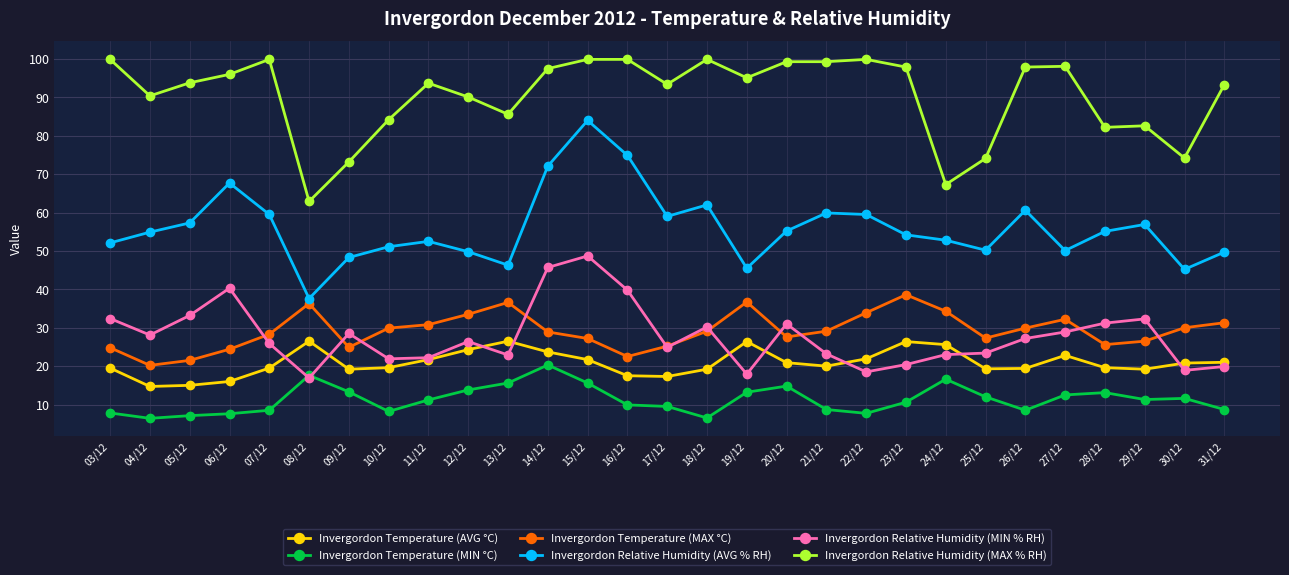

True or false: Invergordon Temperature (MAX °C) and Invergordon Relative Humidity (AVG % RH) cross at least once.

False